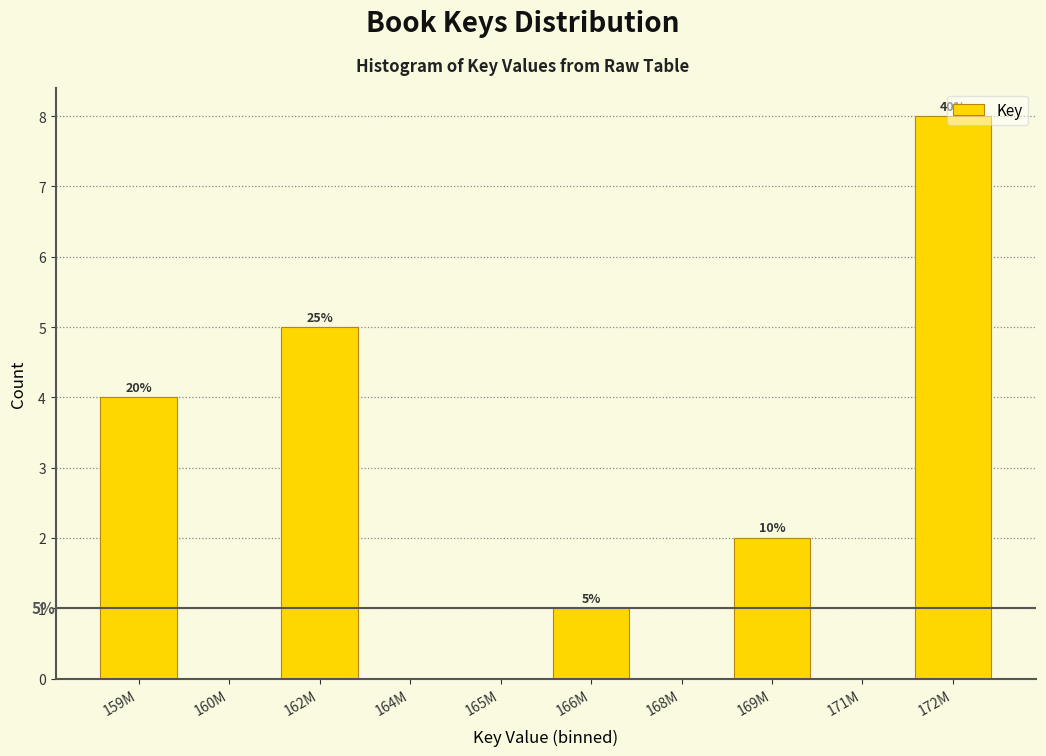

Are the bars horizontal?

No